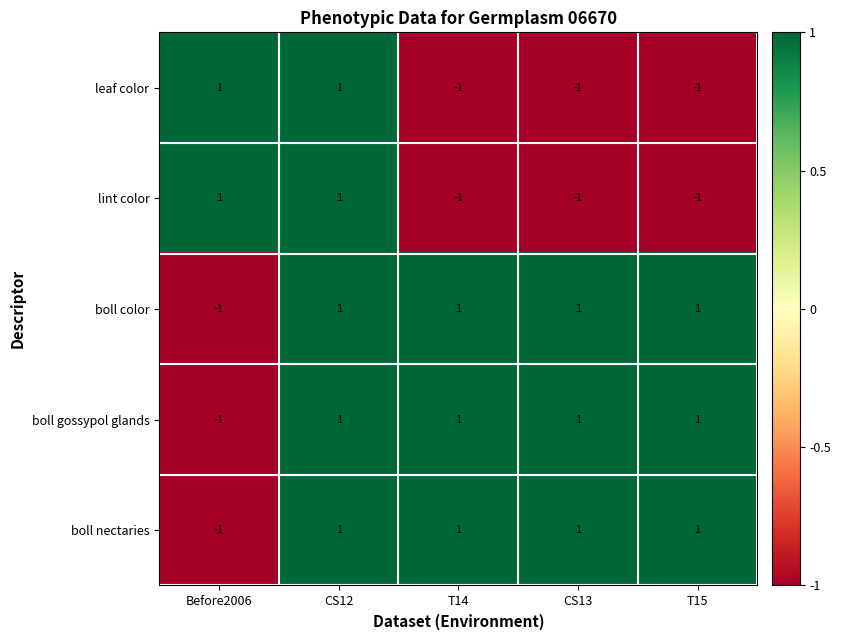

What is the total value across all series at CS12?

5